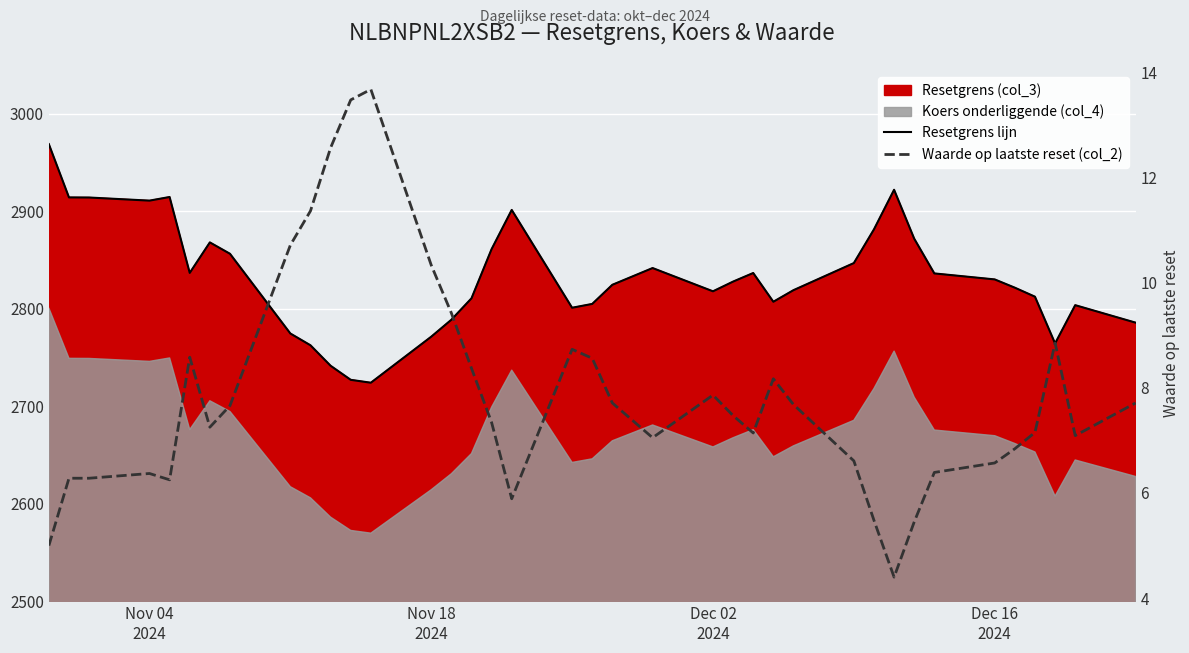

Which series has the largest total across all categories?

Resetgrens lijn